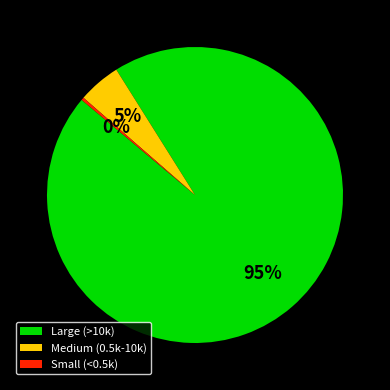

The Large (>10k) slice represents 84% of the pie. True or false?

False